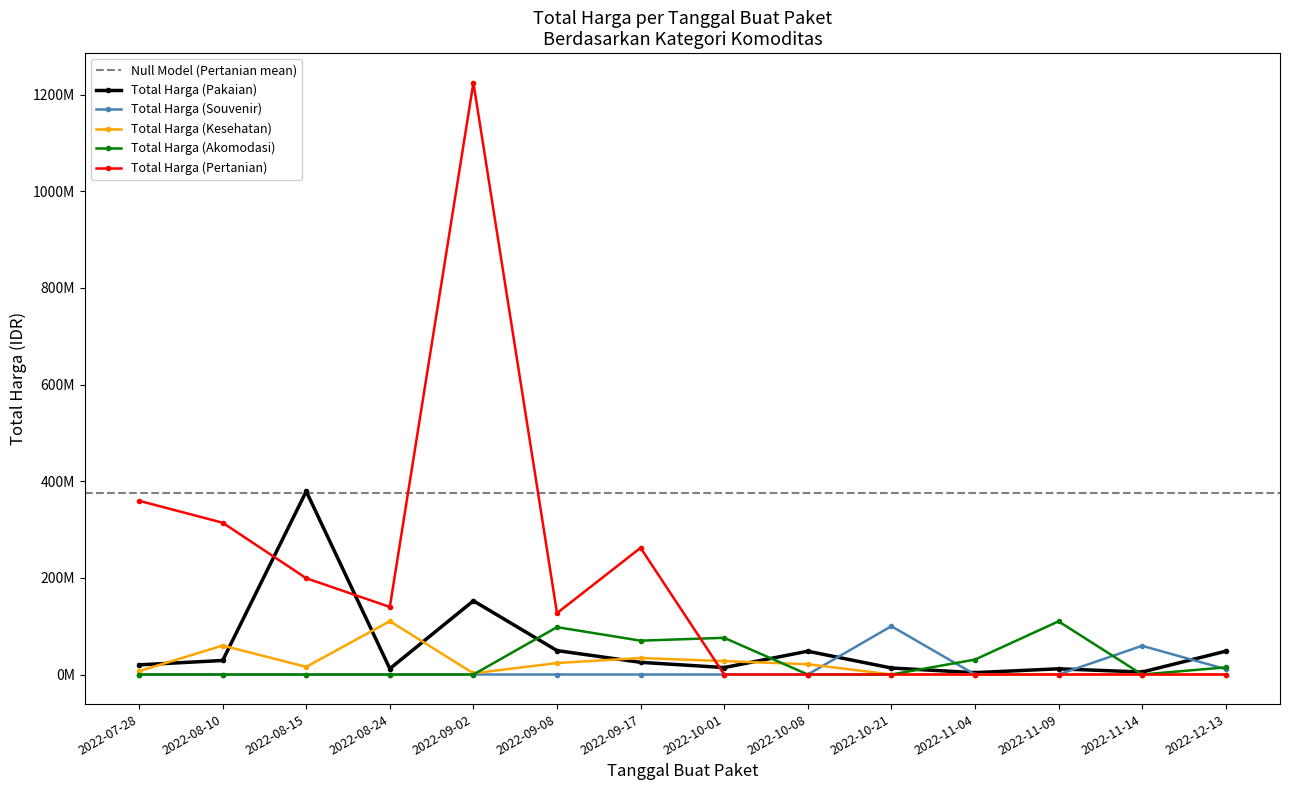

What is the average value of the Total Harga (Pertanian) series?

187601566